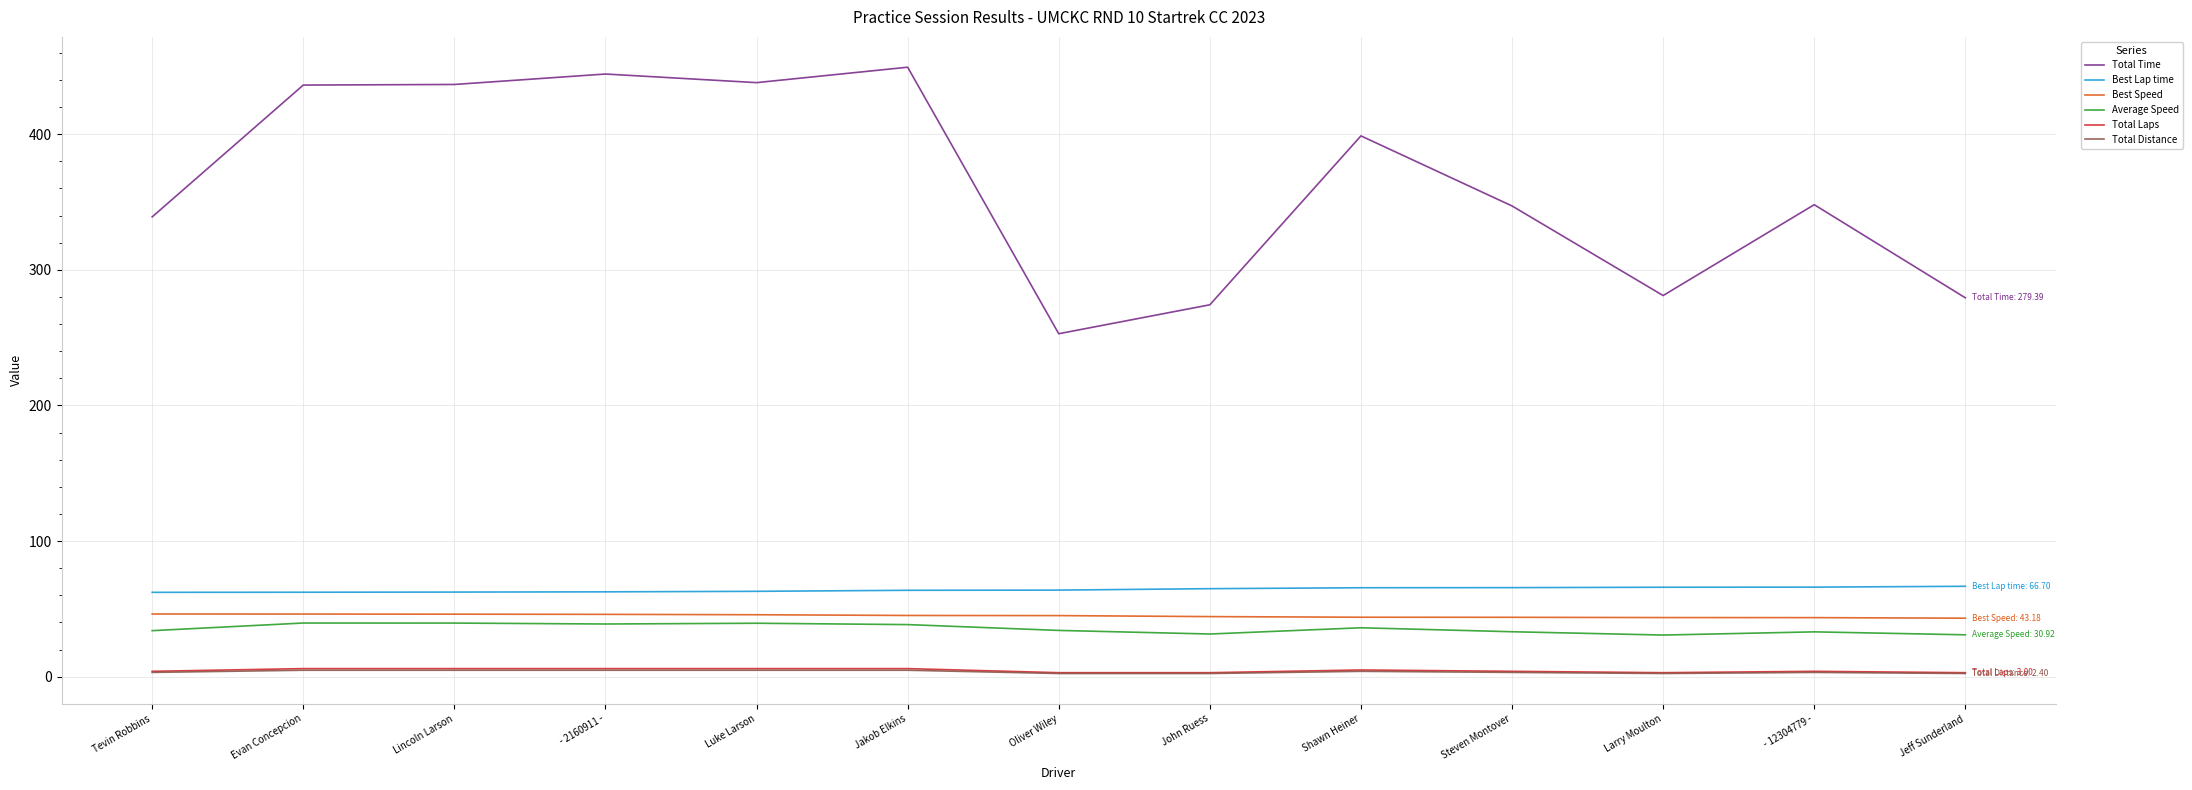

Is the value of Total Laps at Jakob Elkins greater than the value of Best Speed at Steven Montover?

No